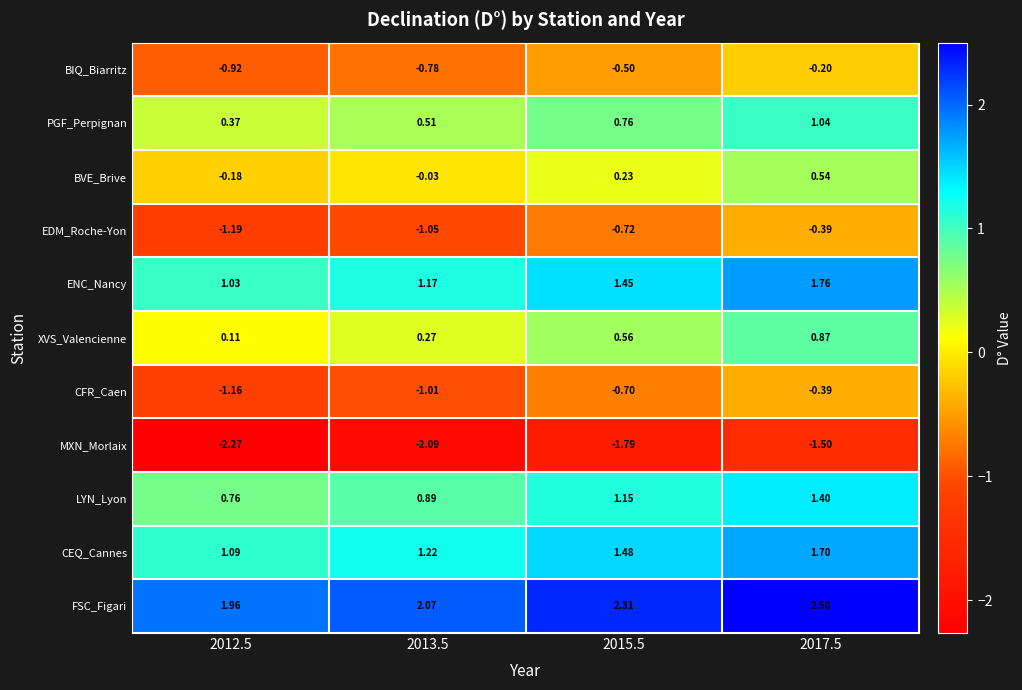

Rank the series at 2012.5 from lowest to highest value.

MXN_Morlaix, EDM_Roche-Yon, CFR_Caen, BIQ_Biarritz, BVE_Brive, XVS_Valencienne, PGF_Perpignan, LYN_Lyon, ENC_Nancy, CEQ_Cannes, FSC_Figari